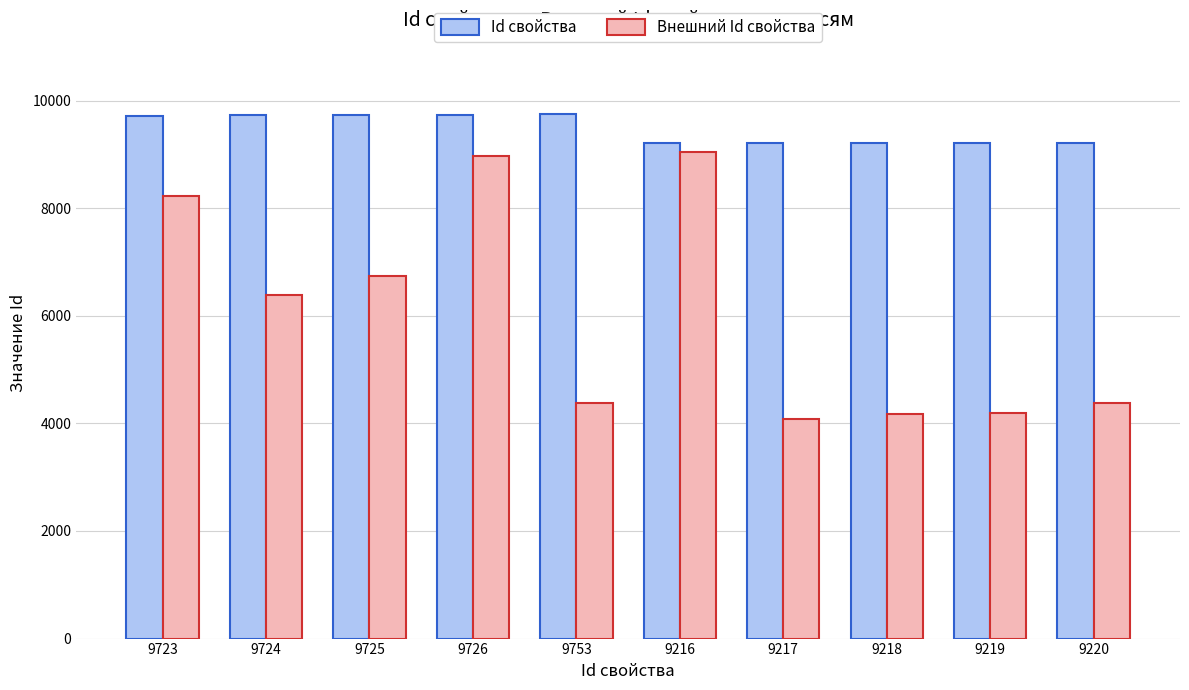

Read the Внешний Id свойства value at 9725.

6734